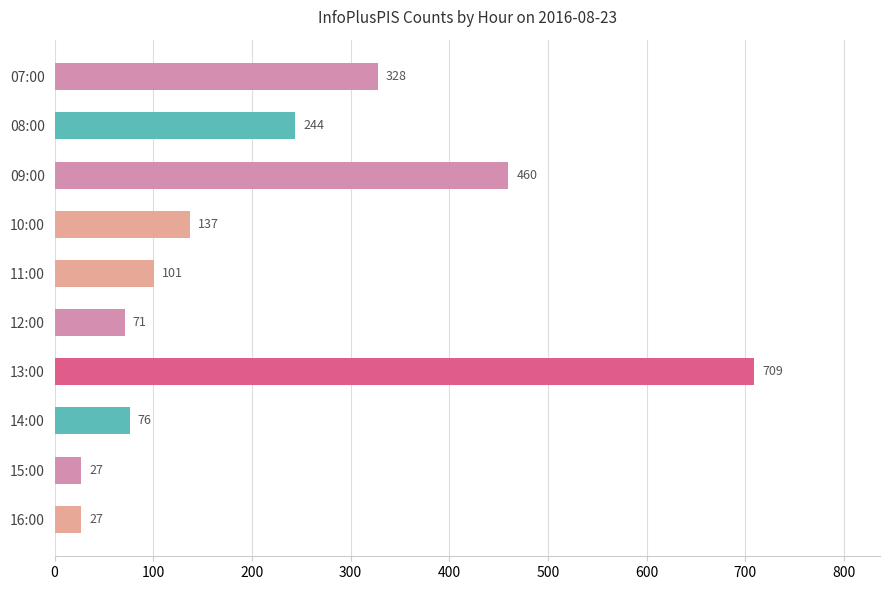

What is the sum of all values?

2180